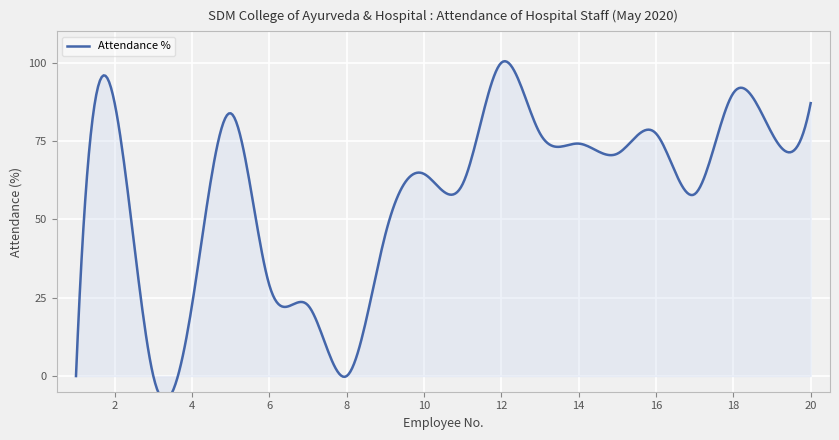

Is it true that the value at 4 is 22.6?

True